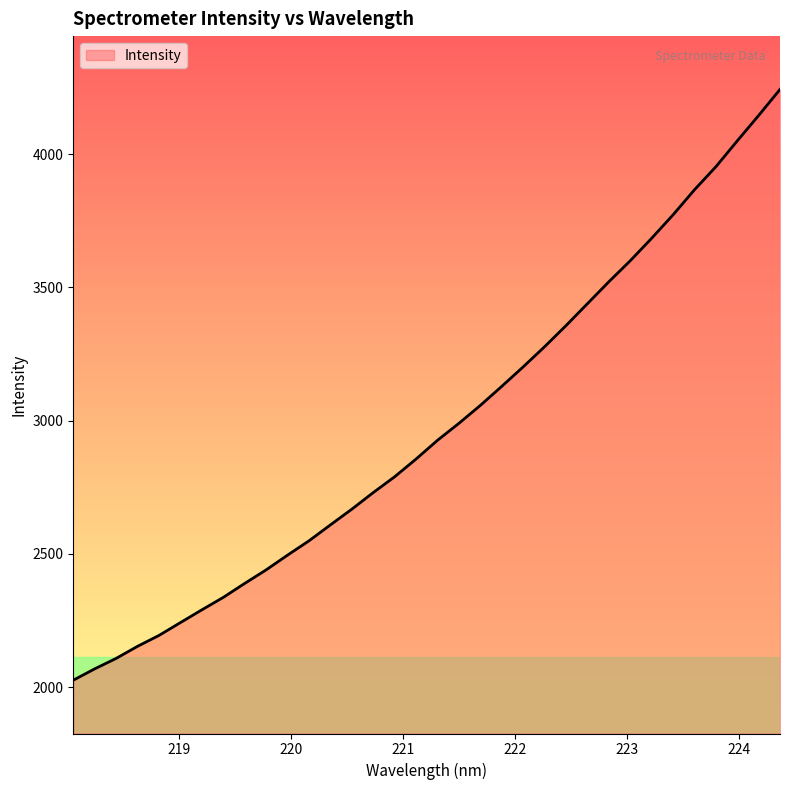

What is the smallest value displayed?

2026.0